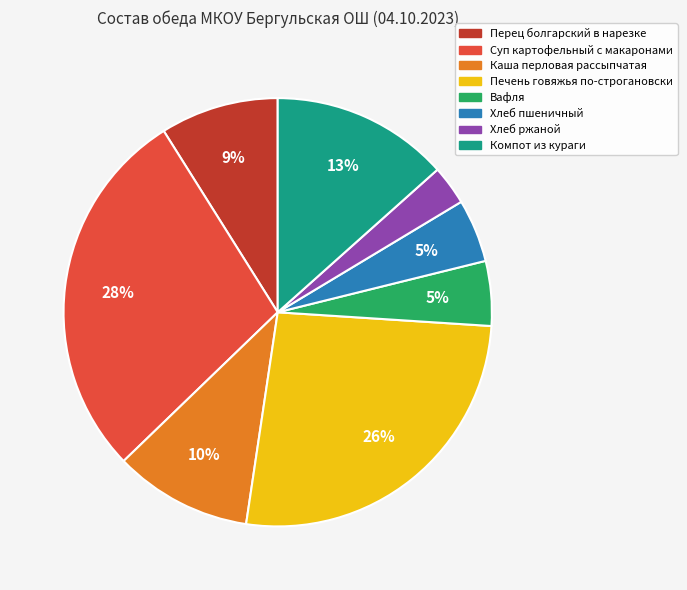

To the nearest percent, what is the average slice percentage?

12%